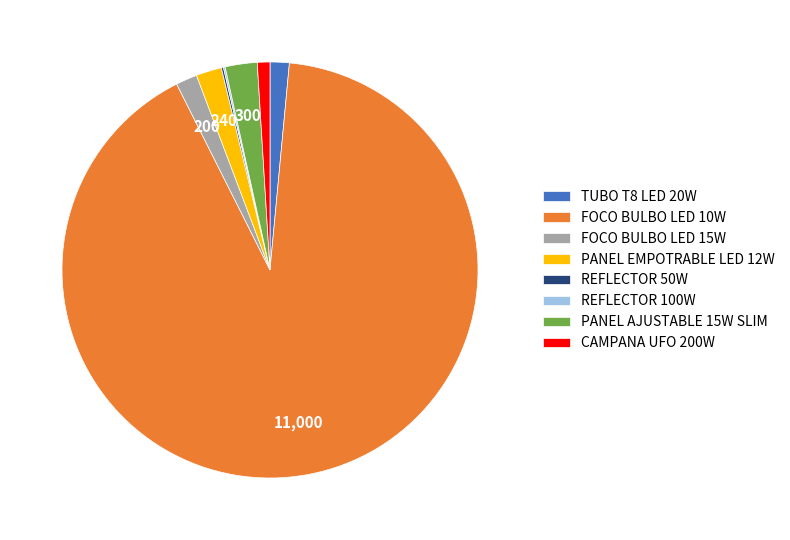

Is there any slice that represents more than half of the pie?

Yes